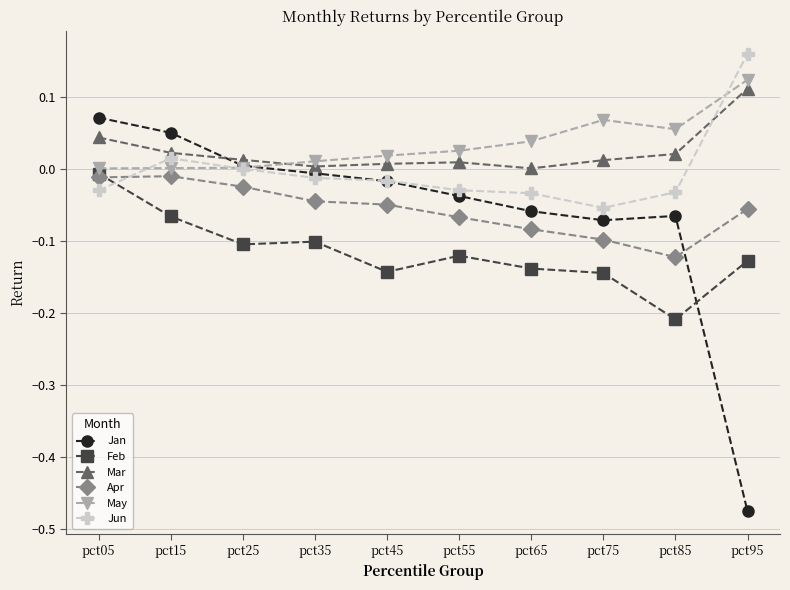

True or false: Jan has a value of -0.1 at pct75.

True